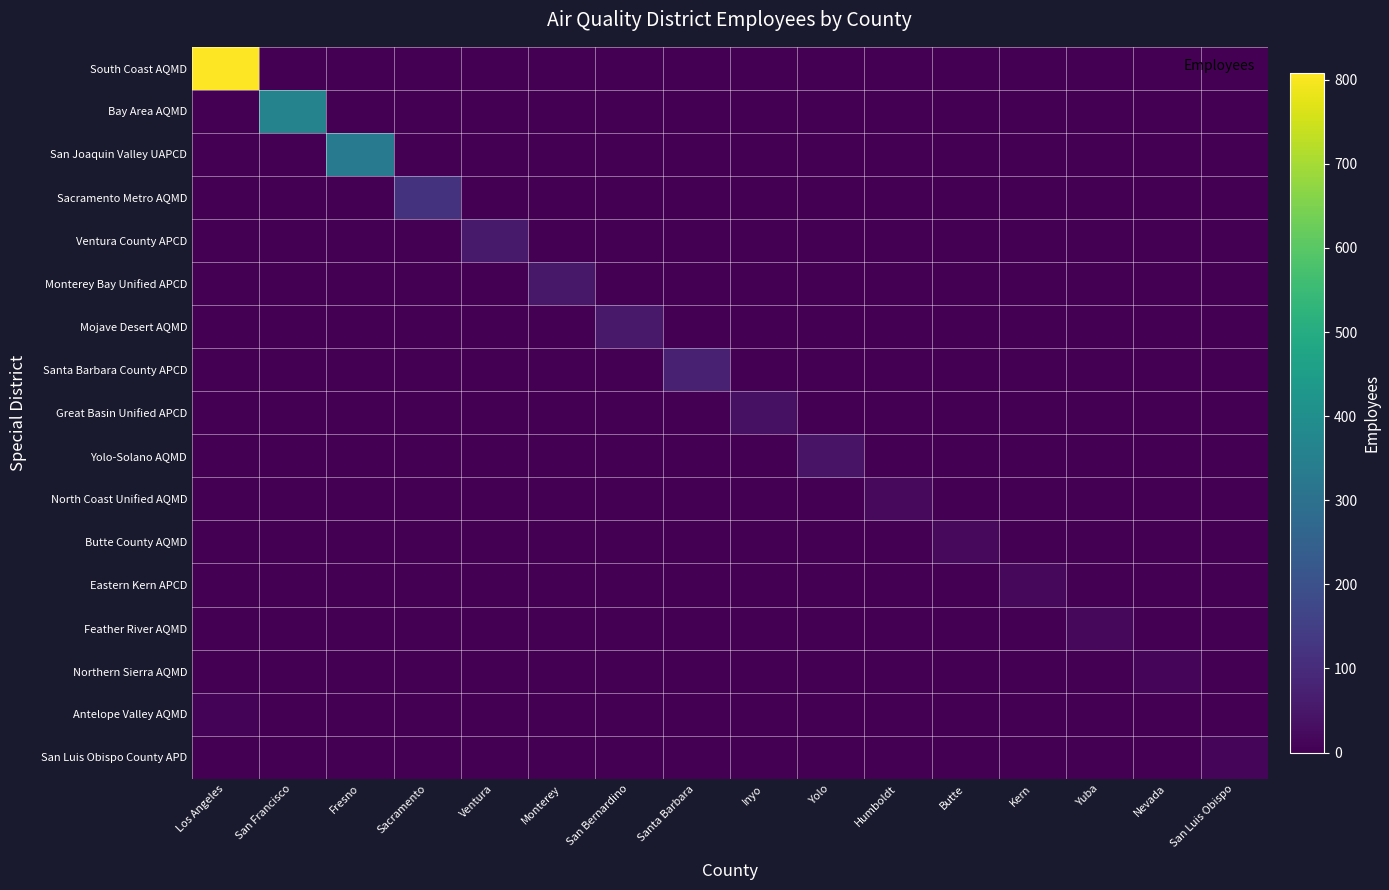

Reading left to right, what are all the values shown in this chart?

South Coast AQMD: Los Angeles=808	San Francisco=0	Fresno=0	Sacramento=0	Ventura=0	Monterey=0	San Bernardino=0	Santa Barbara=0	Inyo=0	Yolo=0	Humboldt=0	Butte=0	Kern=0	Yuba=0	Nevada=0	San Luis Obispo=0
Bay Area AQMD: Los Angeles=0	San Francisco=360	Fresno=0	Sacramento=0	Ventura=0	Monterey=0	San Bernardino=0	Santa Barbara=0	Inyo=0	Yolo=0	Humboldt=0	Butte=0	Kern=0	Yuba=0	Nevada=0	San Luis Obispo=0
San Joaquin Valley UAPCD: Los Angeles=0	San Francisco=0	Fresno=337	Sacramento=0	Ventura=0	Monterey=0	San Bernardino=0	Santa Barbara=0	Inyo=0	Yolo=0	Humboldt=0	Butte=0	Kern=0	Yuba=0	Nevada=0	San Luis Obispo=0
Sacramento Metro AQMD: Los Angeles=0	San Francisco=0	Fresno=0	Sacramento=118	Ventura=0	Monterey=0	San Bernardino=0	Santa Barbara=0	Inyo=0	Yolo=0	Humboldt=0	Butte=0	Kern=0	Yuba=0	Nevada=0	San Luis Obispo=0
Ventura County APCD: Los Angeles=0	San Francisco=0	Fresno=0	Sacramento=0	Ventura=59	Monterey=0	San Bernardino=0	Santa Barbara=0	Inyo=0	Yolo=0	Humboldt=0	Butte=0	Kern=0	Yuba=0	Nevada=0	San Luis Obispo=0
Monterey Bay Unified APCD: Los Angeles=0	San Francisco=0	Fresno=0	Sacramento=0	Ventura=0	Monterey=53	San Bernardino=0	Santa Barbara=0	Inyo=0	Yolo=0	Humboldt=0	Butte=0	Kern=0	Yuba=0	Nevada=0	San Luis Obispo=0
Mojave Desert AQMD: Los Angeles=0	San Francisco=0	Fresno=0	Sacramento=0	Ventura=0	Monterey=0	San Bernardino=56	Santa Barbara=0	Inyo=0	Yolo=0	Humboldt=0	Butte=0	Kern=0	Yuba=0	Nevada=0	San Luis Obispo=0
Santa Barbara County APCD: Los Angeles=0	San Francisco=0	Fresno=0	Sacramento=0	Ventura=0	Monterey=0	San Bernardino=0	Santa Barbara=74	Inyo=0	Yolo=0	Humboldt=0	Butte=0	Kern=0	Yuba=0	Nevada=0	San Luis Obispo=0
Great Basin Unified APCD: Los Angeles=0	San Francisco=0	Fresno=0	Sacramento=0	Ventura=0	Monterey=0	San Bernardino=0	Santa Barbara=0	Inyo=35	Yolo=0	Humboldt=0	Butte=0	Kern=0	Yuba=0	Nevada=0	San Luis Obispo=0
Yolo-Solano AQMD: Los Angeles=0	San Francisco=0	Fresno=0	Sacramento=0	Ventura=0	Monterey=0	San Bernardino=0	Santa Barbara=0	Inyo=0	Yolo=42	Humboldt=0	Butte=0	Kern=0	Yuba=0	Nevada=0	San Luis Obispo=0
North Coast Unified AQMD: Los Angeles=0	San Francisco=0	Fresno=0	Sacramento=0	Ventura=0	Monterey=0	San Bernardino=0	Santa Barbara=0	Inyo=0	Yolo=0	Humboldt=21	Butte=0	Kern=0	Yuba=0	Nevada=0	San Luis Obispo=0
Butte County AQMD: Los Angeles=0	San Francisco=0	Fresno=0	Sacramento=0	Ventura=0	Monterey=0	San Bernardino=0	Santa Barbara=0	Inyo=0	Yolo=0	Humboldt=0	Butte=22	Kern=0	Yuba=0	Nevada=0	San Luis Obispo=0
Eastern Kern APCD: Los Angeles=0	San Francisco=0	Fresno=0	Sacramento=0	Ventura=0	Monterey=0	San Bernardino=0	Santa Barbara=0	Inyo=0	Yolo=0	Humboldt=0	Butte=0	Kern=16	Yuba=0	Nevada=0	San Luis Obispo=0
Feather River AQMD: Los Angeles=0	San Francisco=0	Fresno=0	Sacramento=0	Ventura=0	Monterey=0	San Bernardino=0	Santa Barbara=0	Inyo=0	Yolo=0	Humboldt=0	Butte=0	Kern=0	Yuba=16	Nevada=0	San Luis Obispo=0
Northern Sierra AQMD: Los Angeles=0	San Francisco=0	Fresno=0	Sacramento=0	Ventura=0	Monterey=0	San Bernardino=0	Santa Barbara=0	Inyo=0	Yolo=0	Humboldt=0	Butte=0	Kern=0	Yuba=0	Nevada=13	San Luis Obispo=0
Antelope Valley AQMD: Los Angeles=7	San Francisco=0	Fresno=0	Sacramento=0	Ventura=0	Monterey=0	San Bernardino=0	Santa Barbara=0	Inyo=0	Yolo=0	Humboldt=0	Butte=0	Kern=0	Yuba=0	Nevada=0	San Luis Obispo=0
San Luis Obispo County APD: Los Angeles=0	San Francisco=0	Fresno=0	Sacramento=0	Ventura=0	Monterey=0	San Bernardino=0	Santa Barbara=0	Inyo=0	Yolo=0	Humboldt=0	Butte=0	Kern=0	Yuba=0	Nevada=0	San Luis Obispo=12